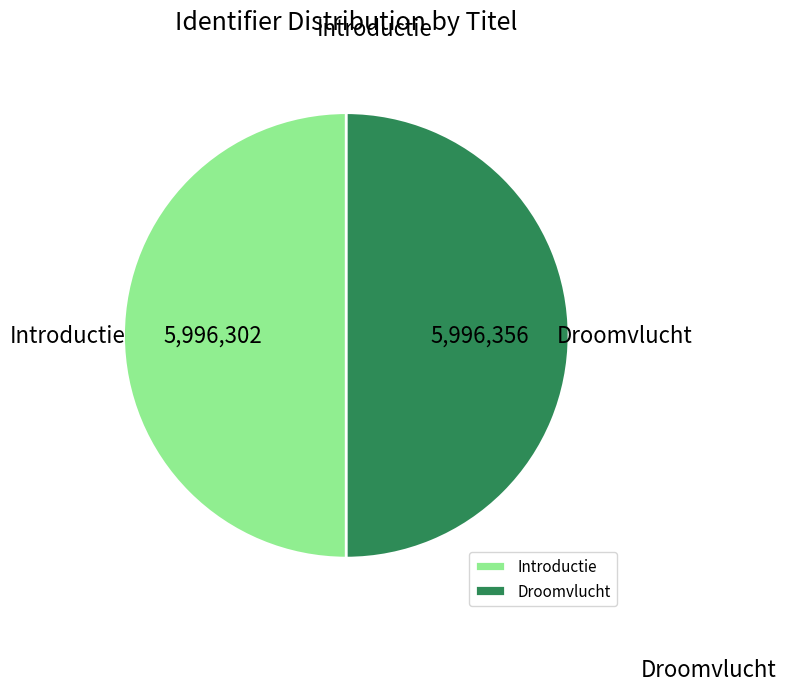

Approximately how many times larger is the value at Droomvlucht compared to Introductie?

1.0